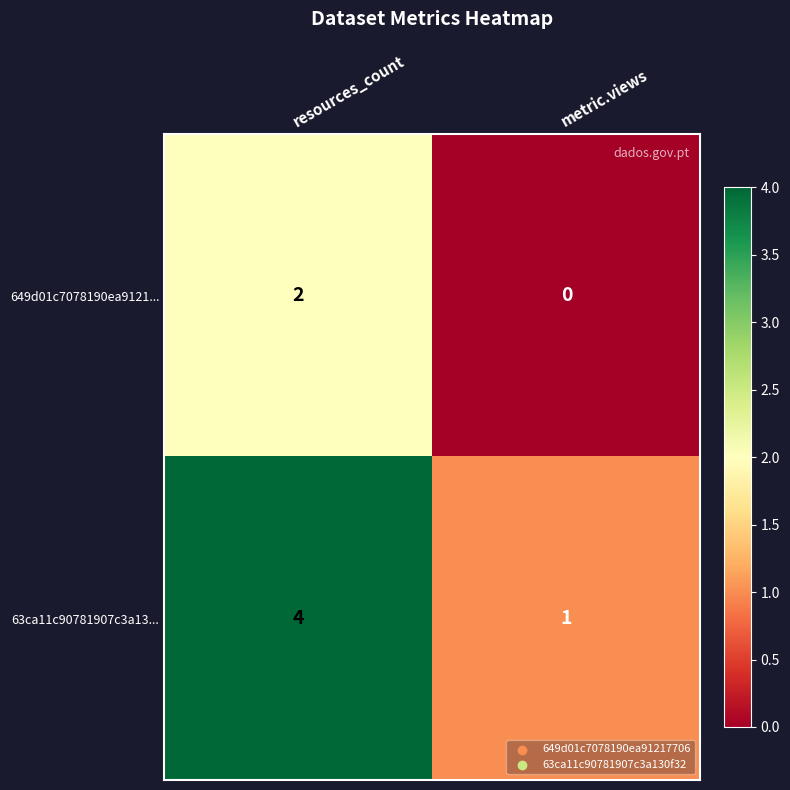

Reading left to right, what are all the values shown in this chart?

649d01c7078190ea9121...: 2	0
63ca11c90781907c3a13...: 4	1